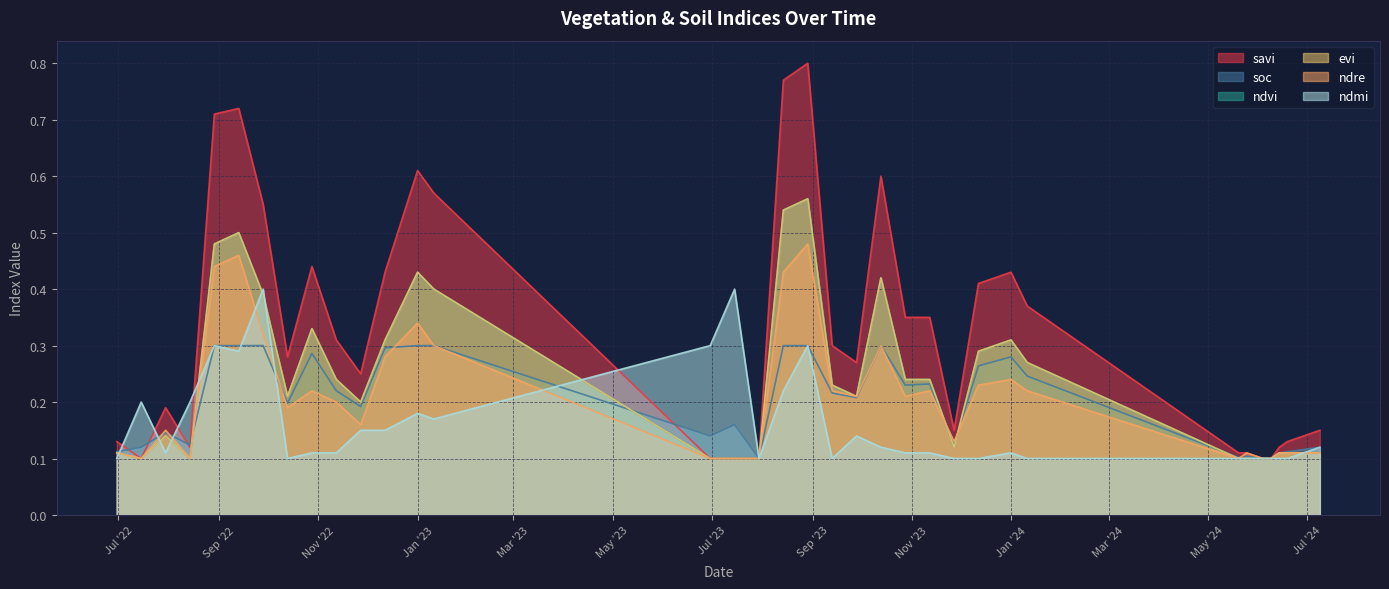

What is the difference between the maximum and minimum values in the soc series?

0.2